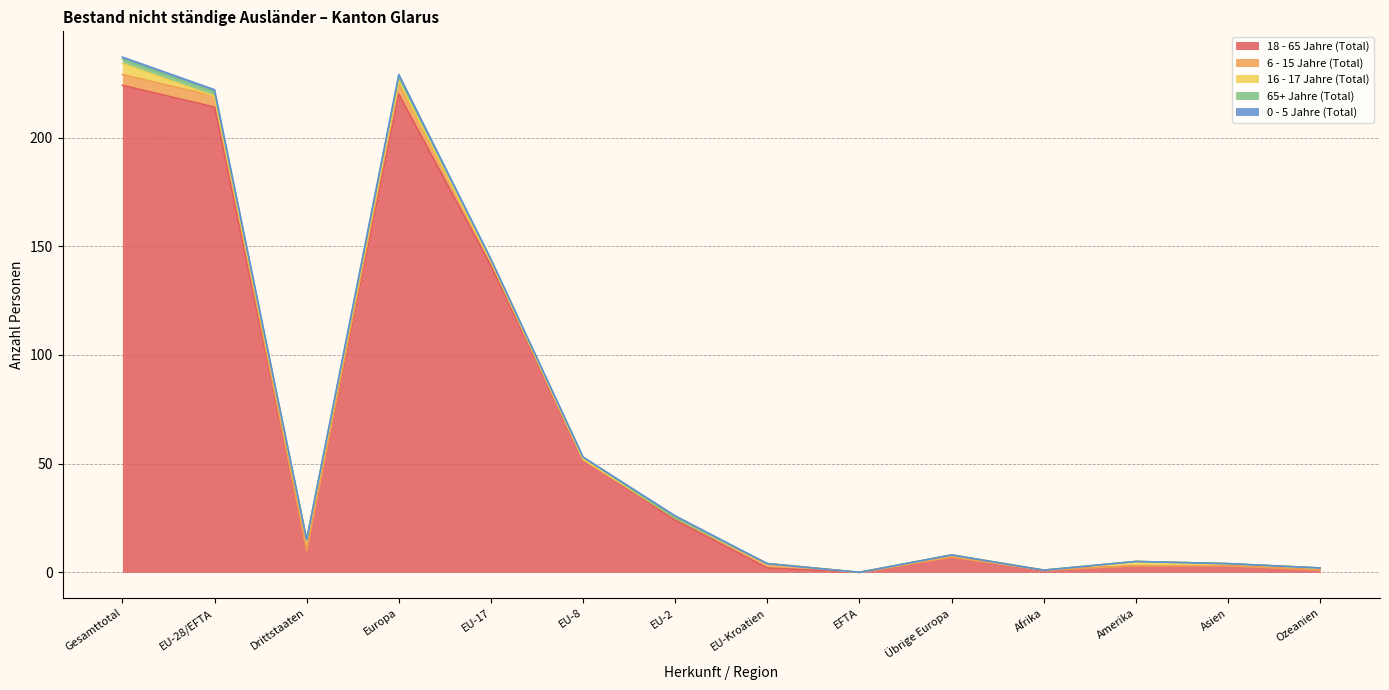

List the series in order of their peak value, highest first.

18 - 65 Jahre (Total), 6 - 15 Jahre (Total), 16 - 17 Jahre (Total), 65+ Jahre (Total), 0 - 5 Jahre (Total)